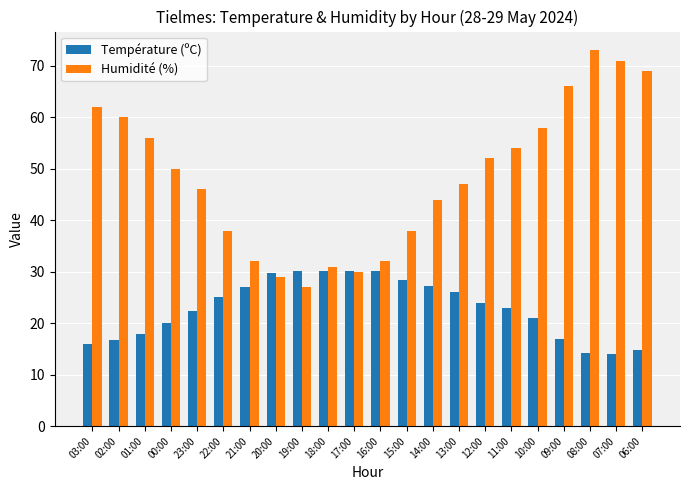

What is the difference between the highest and lowest values at 10:00?

37.0